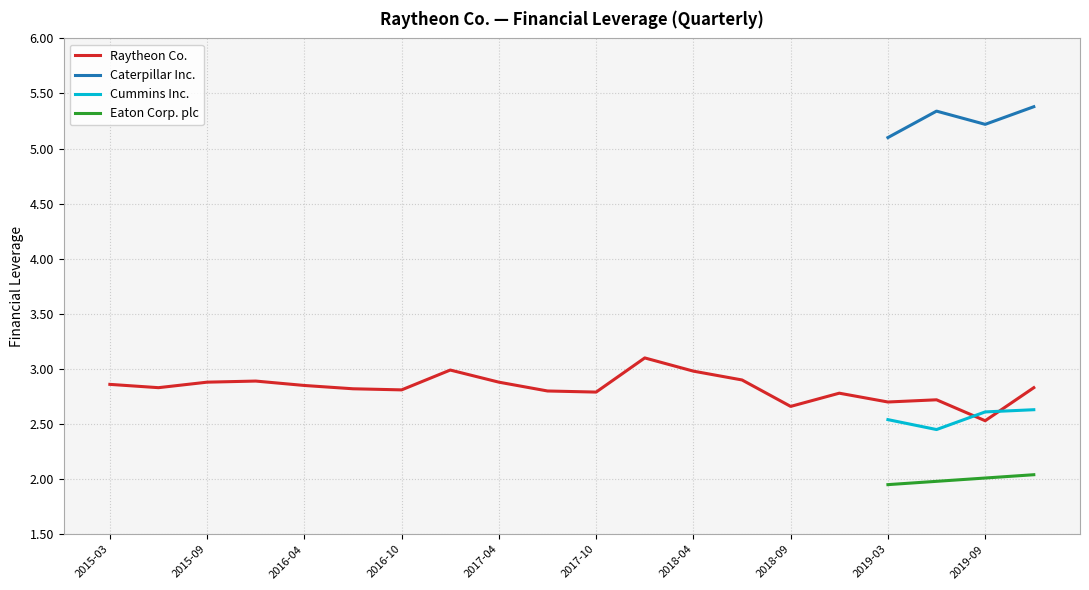

Between 2016-07-03 and 2015-09-27, which is larger?

2015-09-27